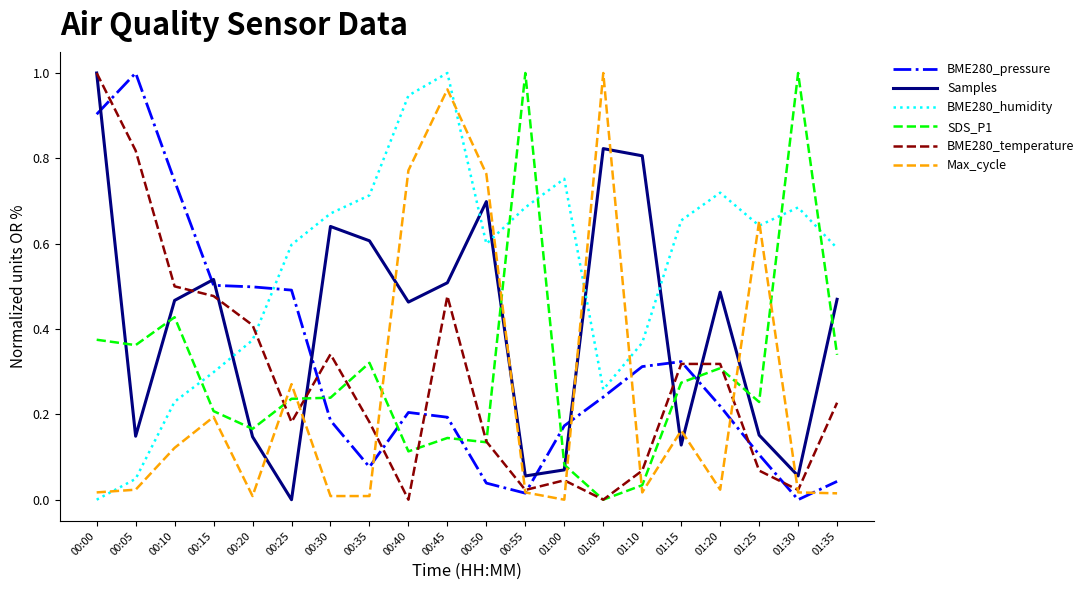

Where do BME280_pressure and Samples first cross each other?

00:00 and 00:05